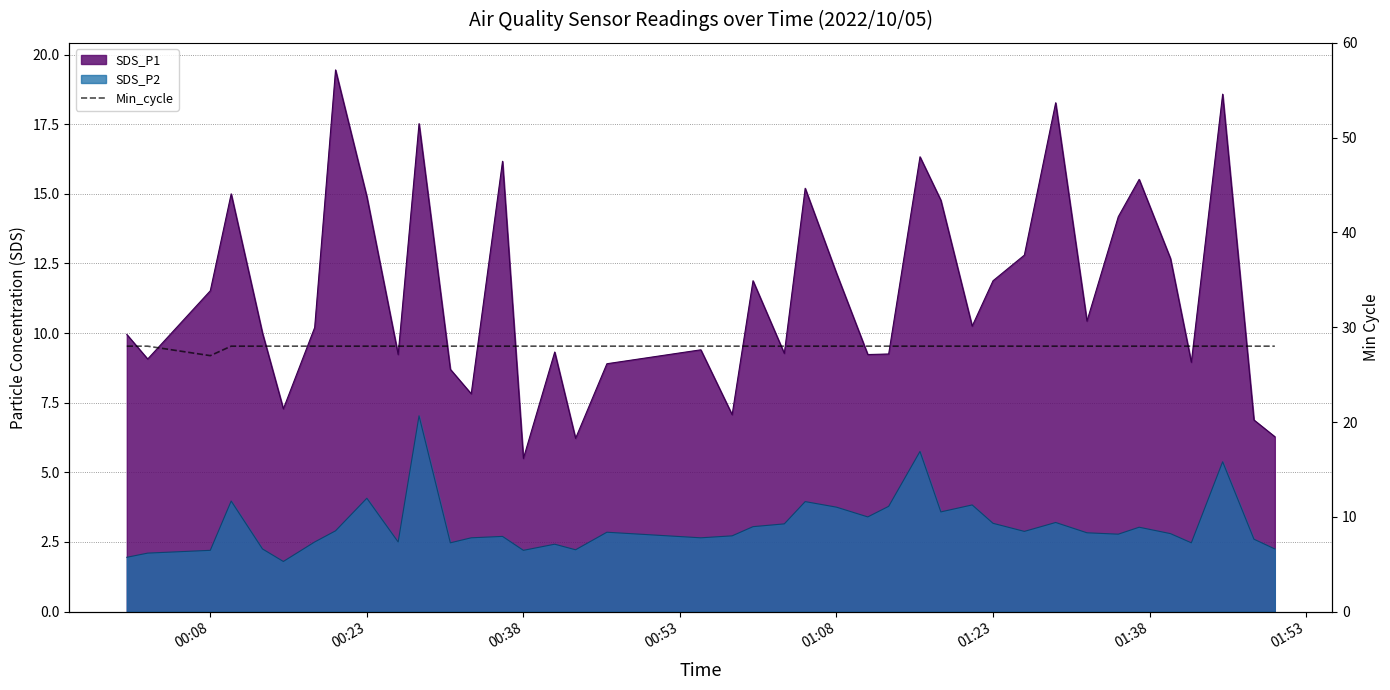

How many values are below 28?

1